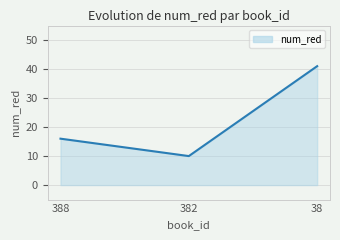

Reading left to right, extract all data points from this chart.

16	10	41